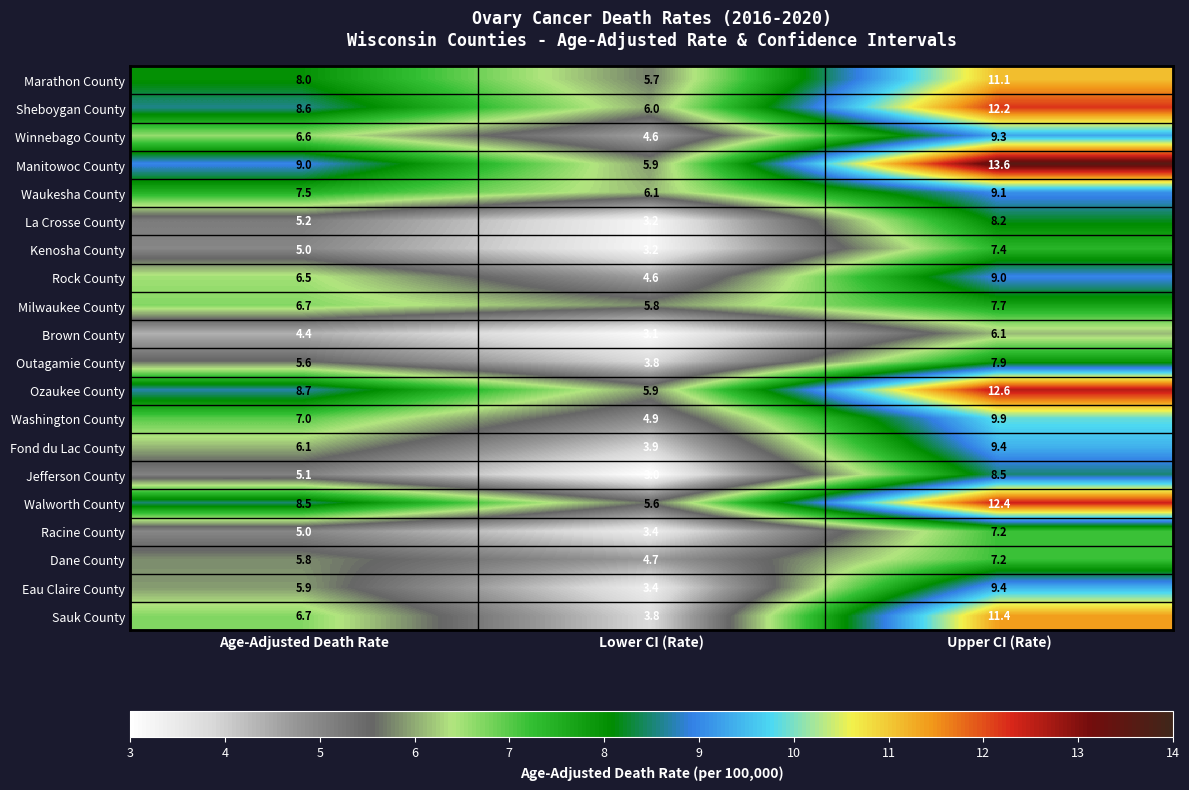

What is the smallest value displayed?

3.0